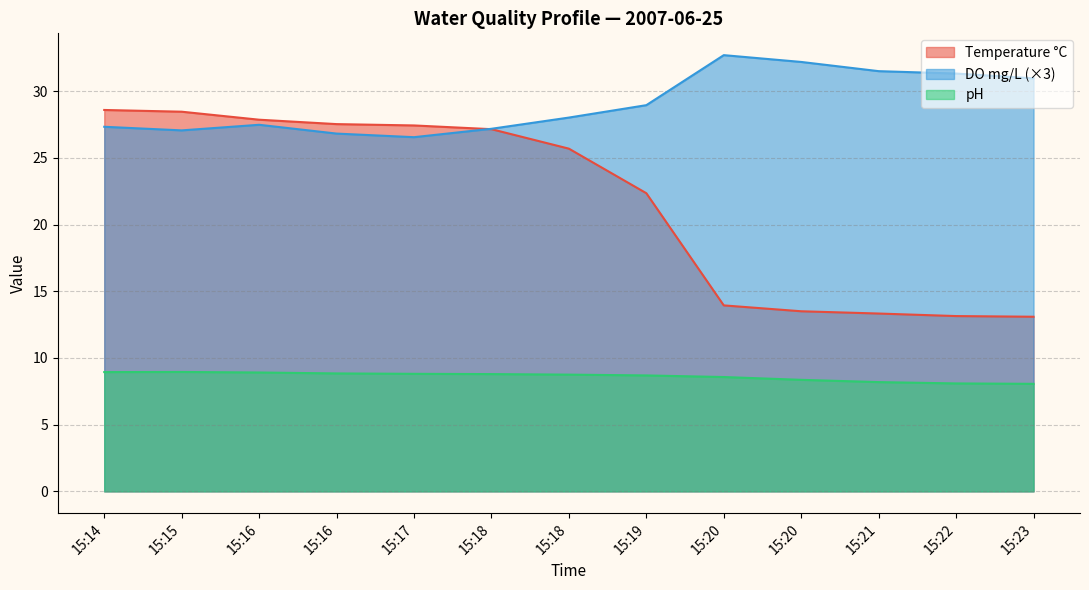

Between 15:18 and 15:16, which is larger?

15:16